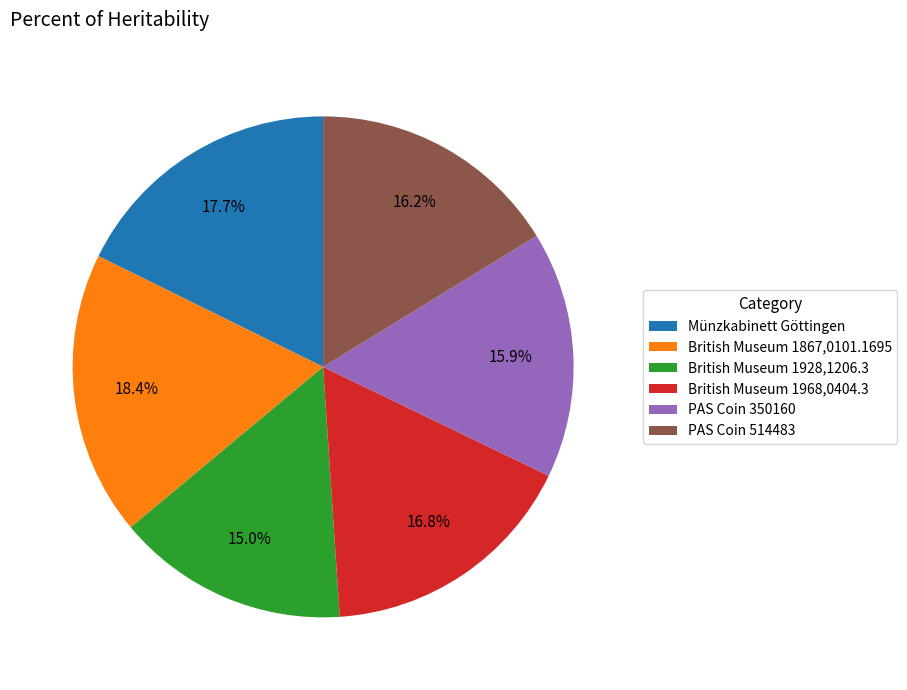

Is it true that Münzkabinett Göttingen is 18% of the pie?

True